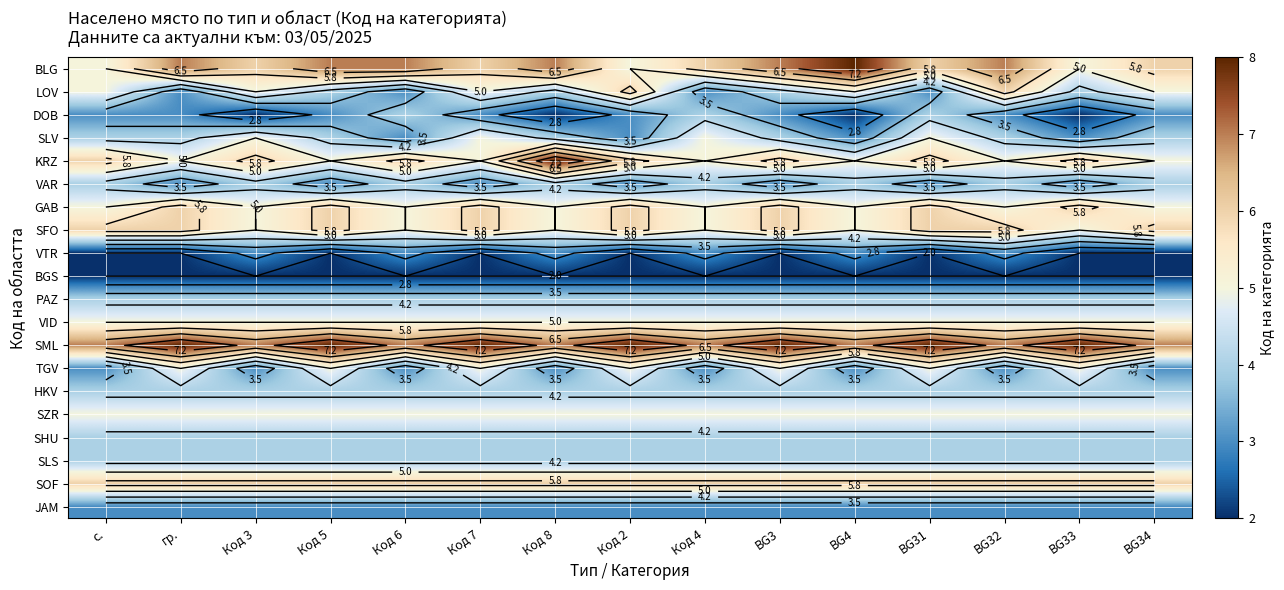

At which category is the sum across all series the highest?

Код 7